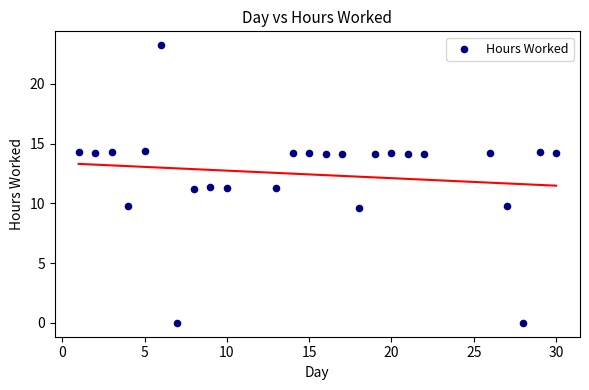

What is the range of Y values (max minus min)?

23.2